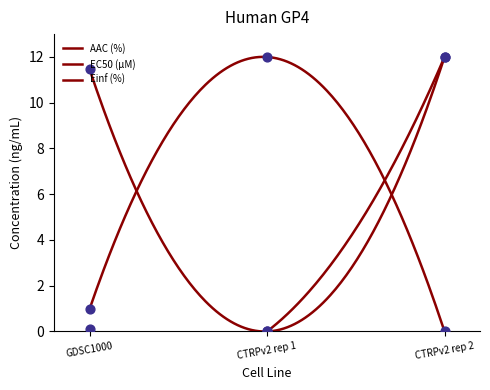

Which series has the widest spread of Y values?

AAC (%)